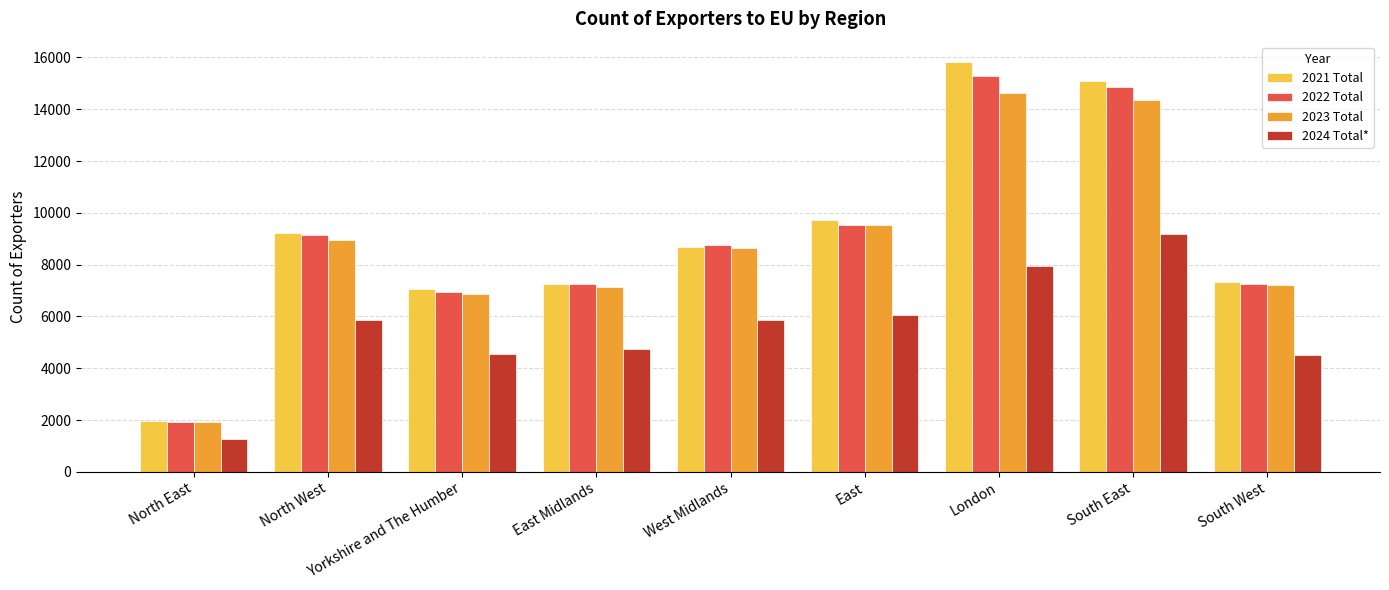

What value does the 2022 Total series have at South West, to the nearest 100?

7300